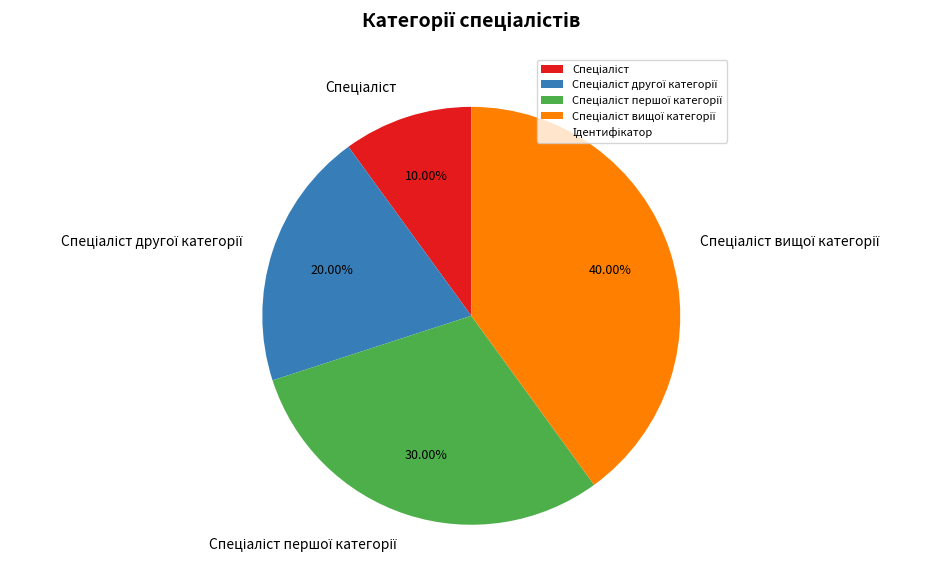

Is there a majority slice in this chart?

No